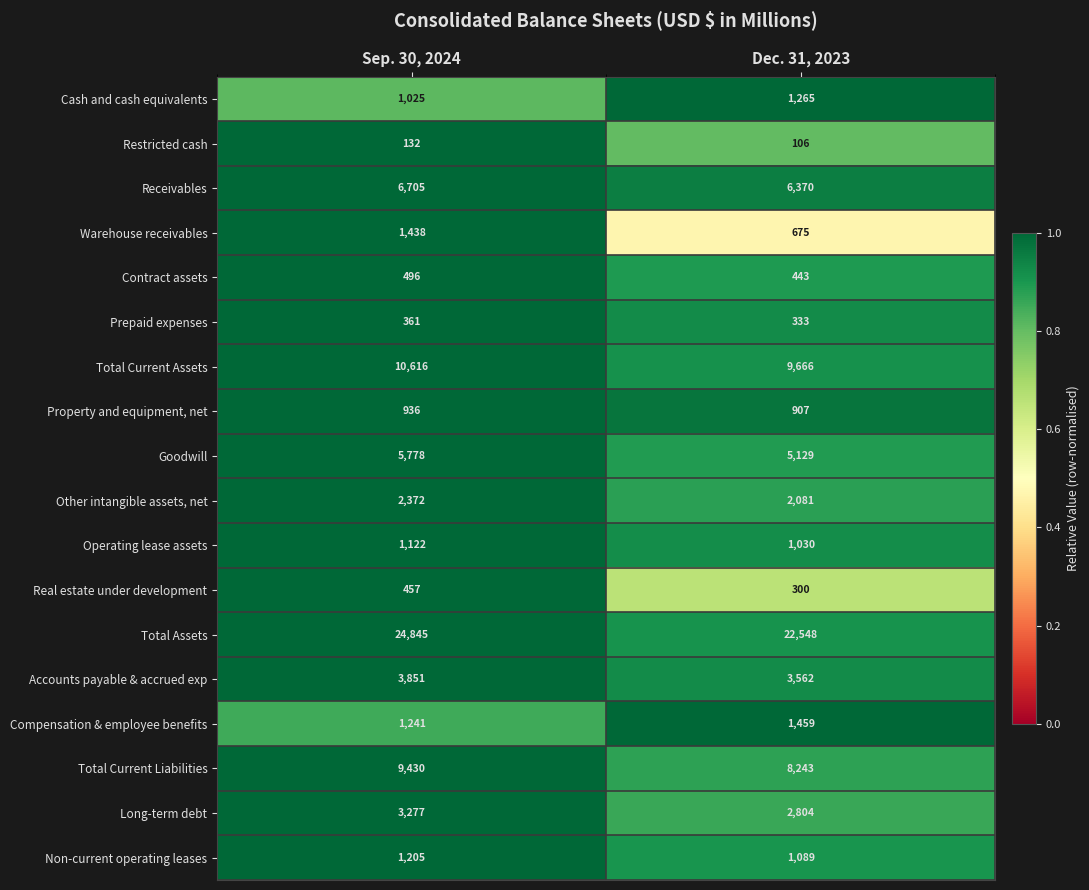

The Real estate under development series shows 697 at Sep. 30, 2024. True or false?

False